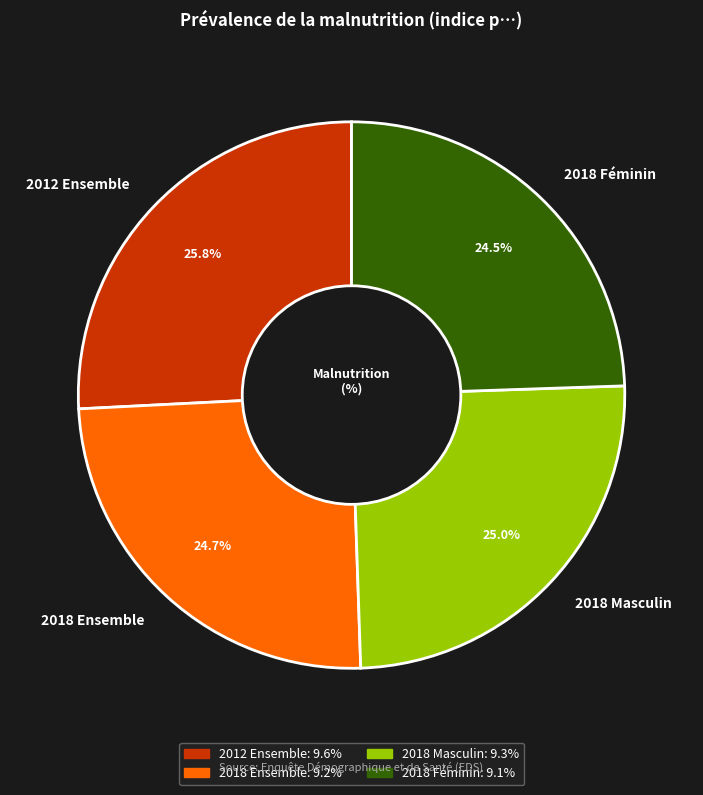

Is it true that 2018 Masculin is 37% of the pie?

False